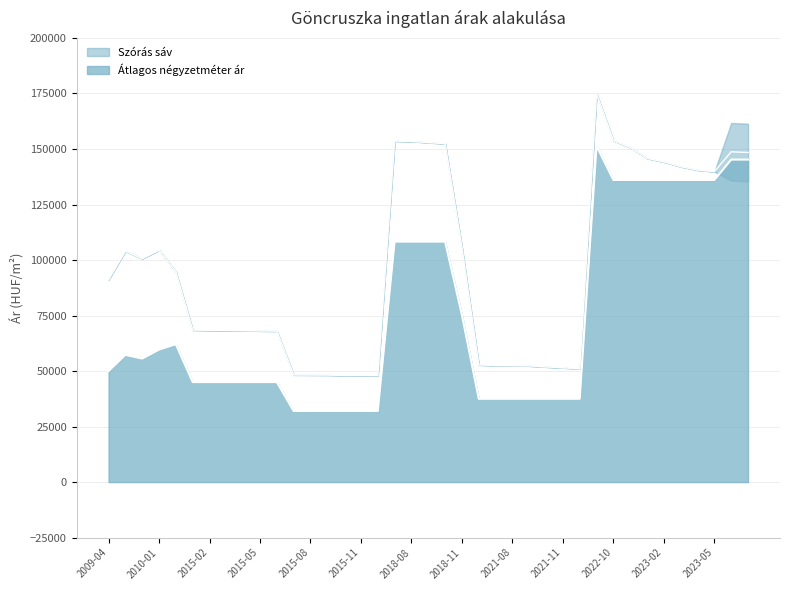

How many series are shown in this chart?

2